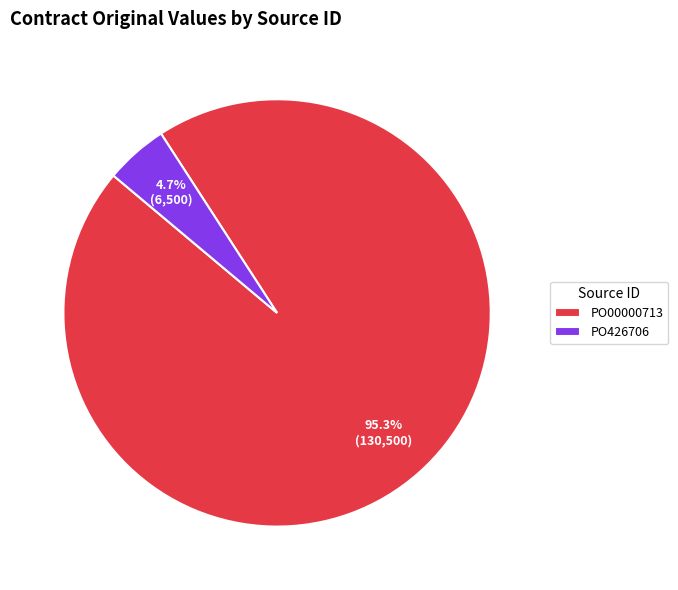

Rank the categories by value from highest to lowest.

PO00000713, PO426706